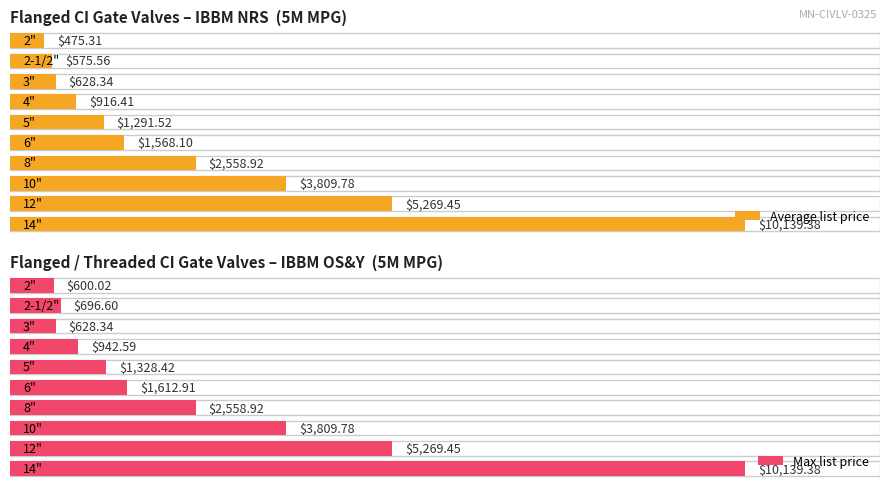

Are the bars grouped side by side (vs. stacked)?

Yes